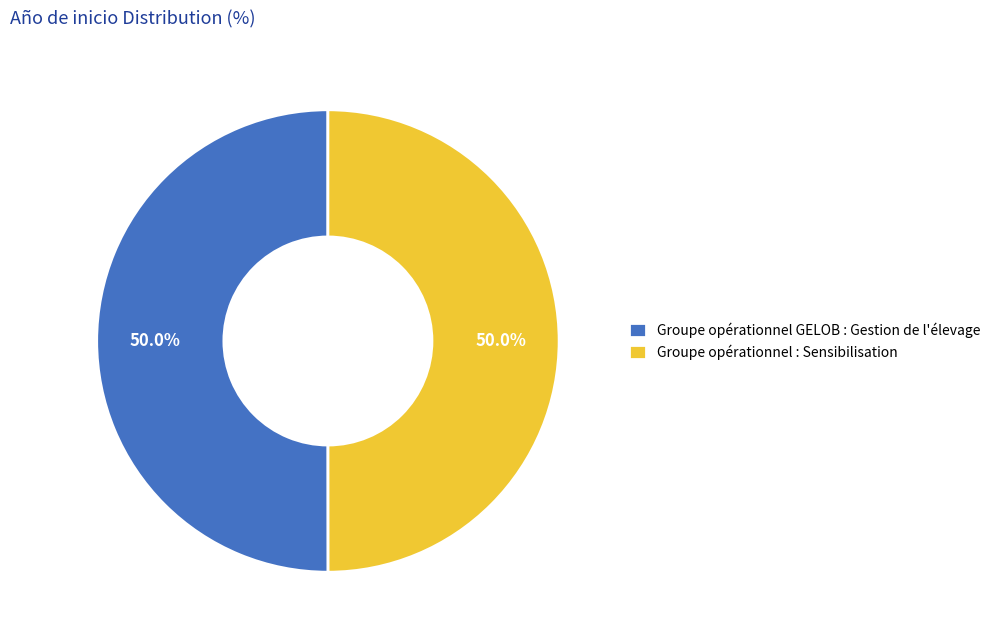

To the nearest percent, what is the combined percentage of Groupe opérationnel : Sensibilisation and Groupe opérationnel GELOB : Gestion de l'élevage?

100%